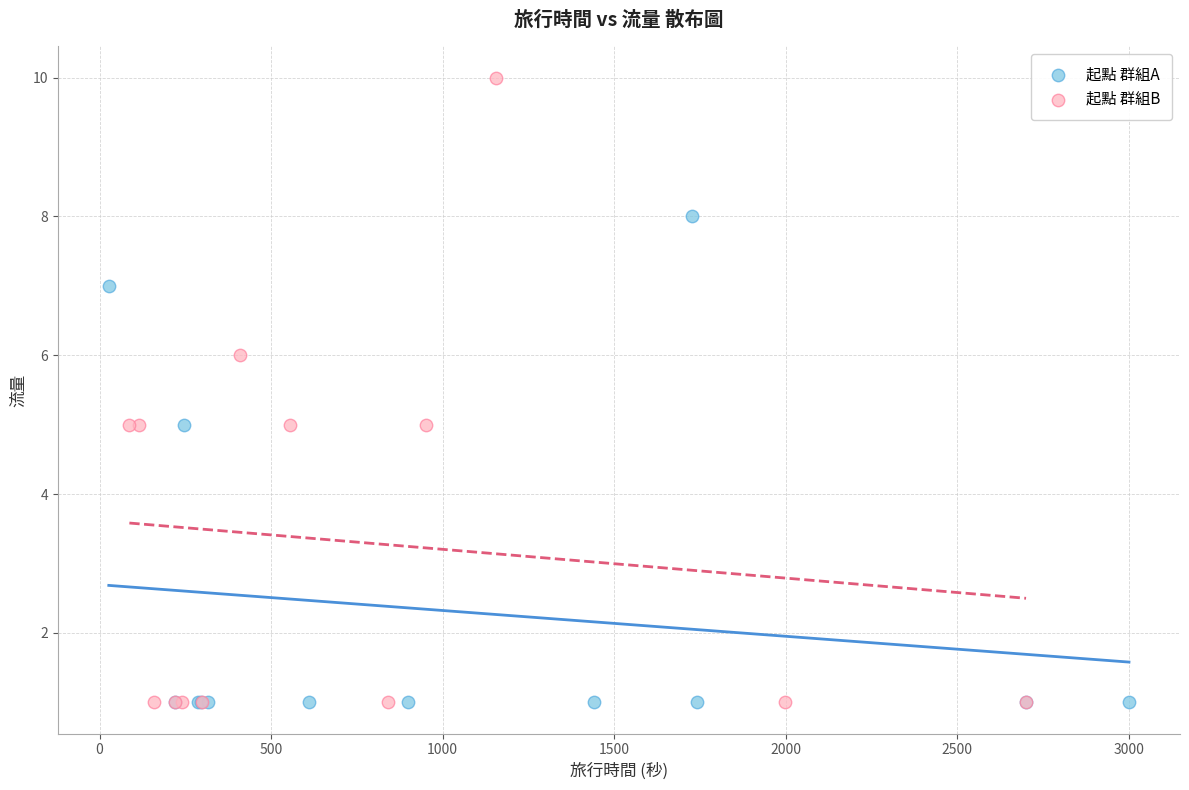

Which series has the widest spread of Y values?

起點 群組B